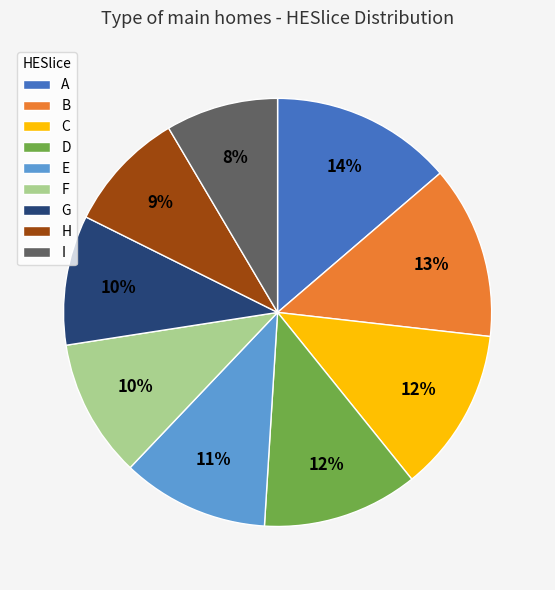

Is the sum of C and A greater than half?

No